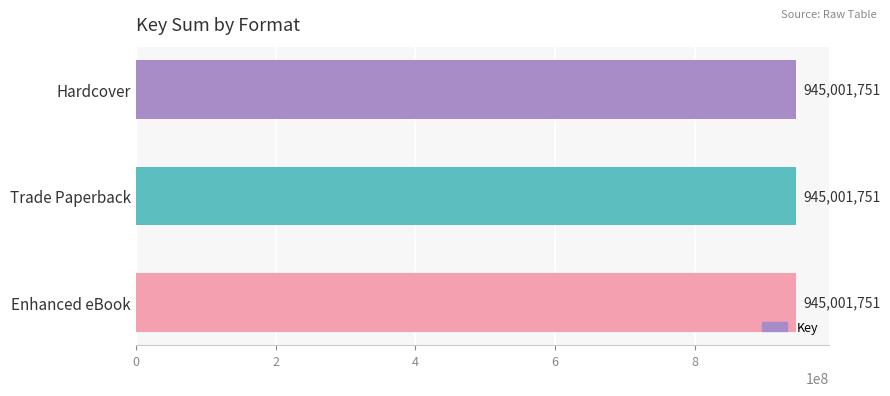

What is the ratio of the value at Trade Paperback to the value at Hardcover?

1.0